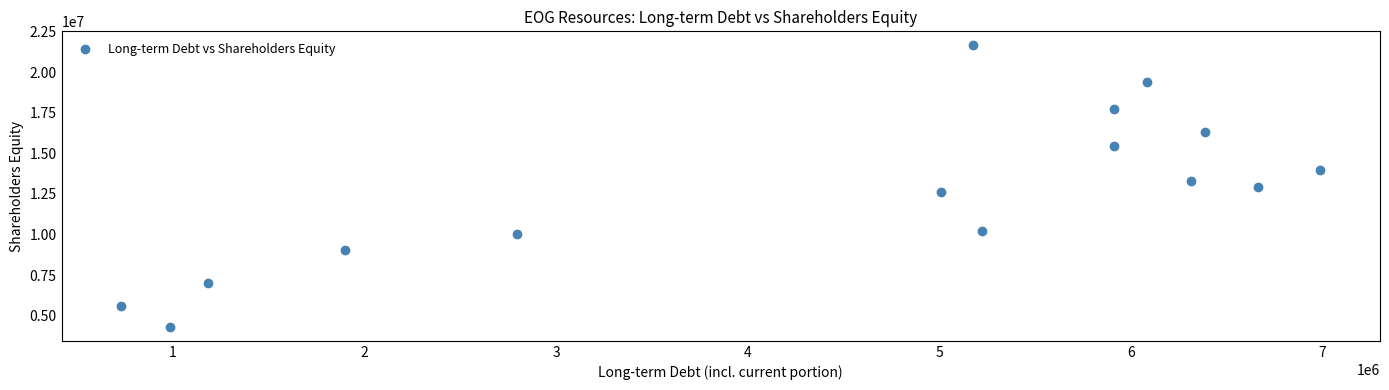

What is the range of X values (max minus min)?

6252916